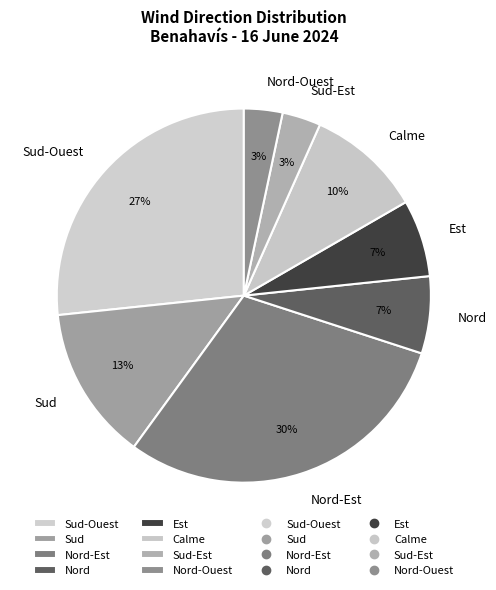

To the nearest percent, what is the average slice percentage?

12%